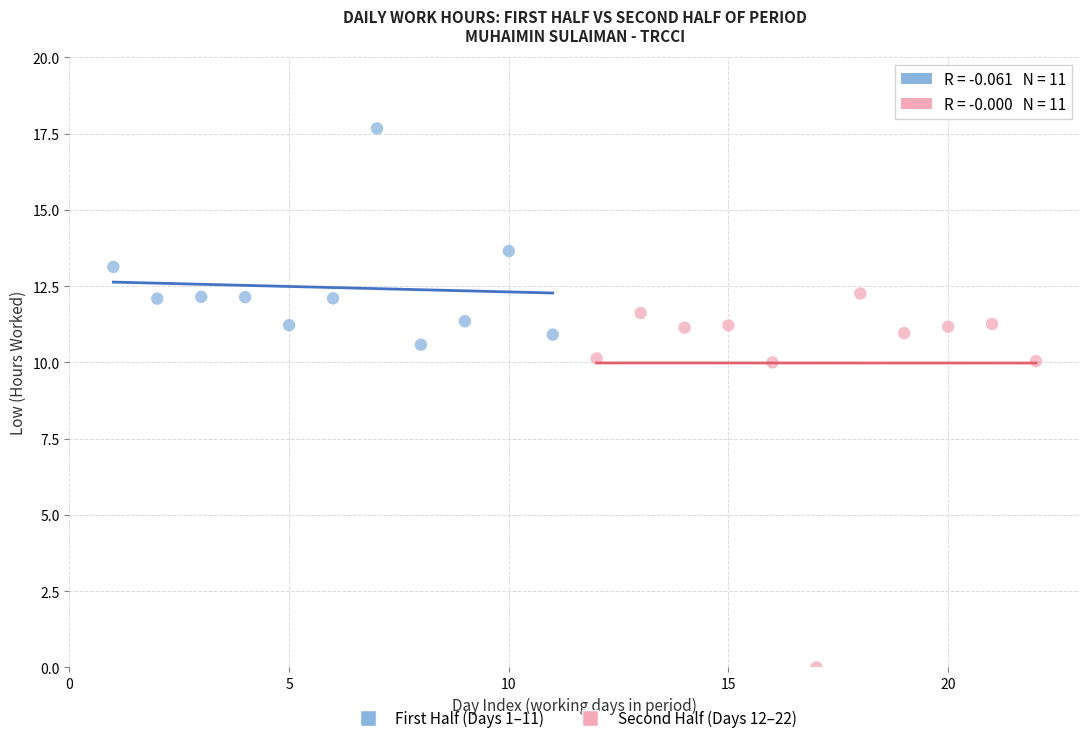

Which series has the widest spread of Y values?

Second Half (Days 12–22)